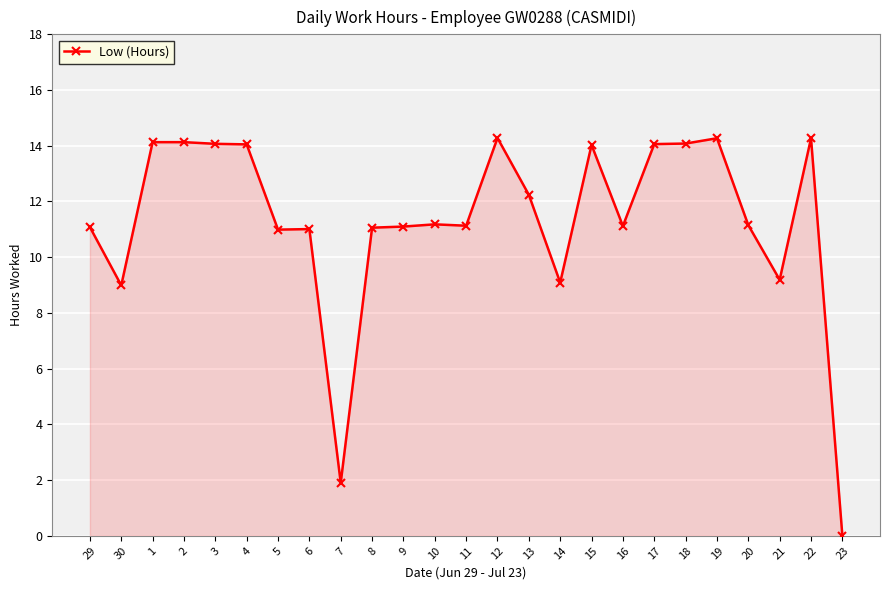

At which category does the data reach its first local valley?

30